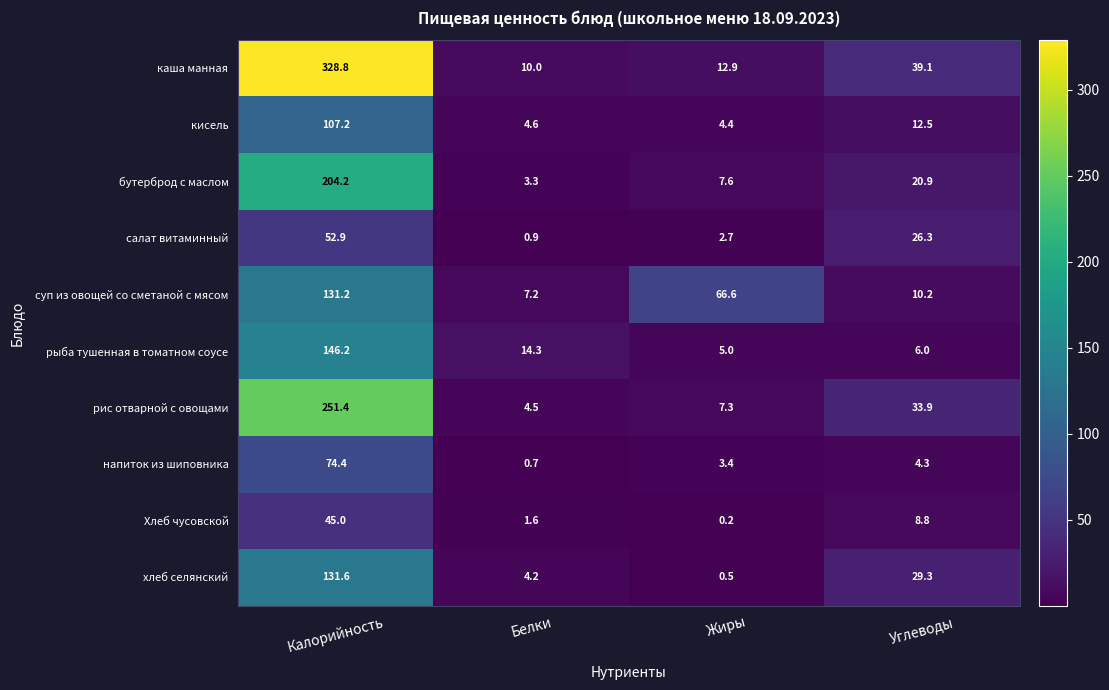

Which series has the widest spread of values?

каша манная